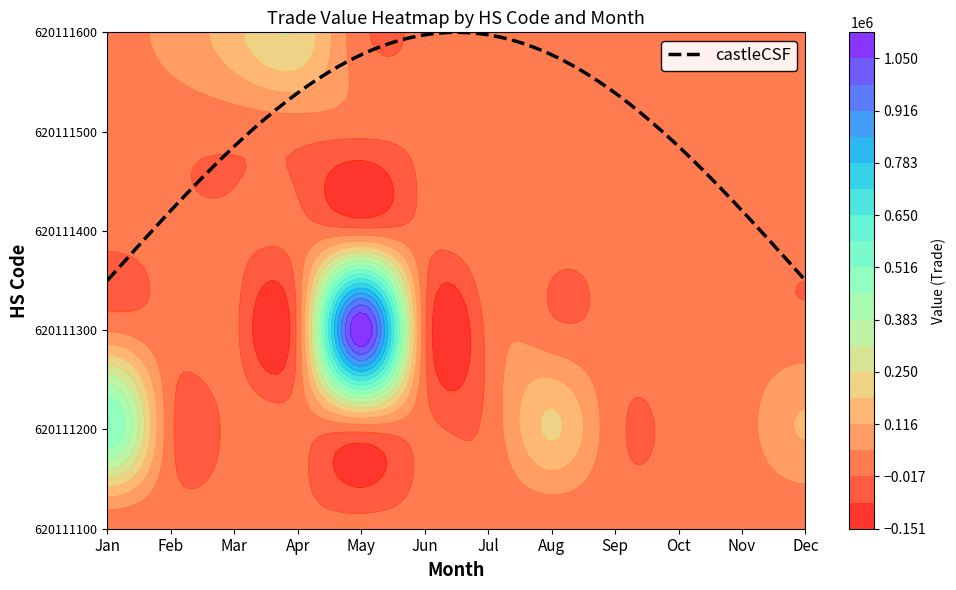

What is the difference between the 620111300 values at 8 and 7?

3851